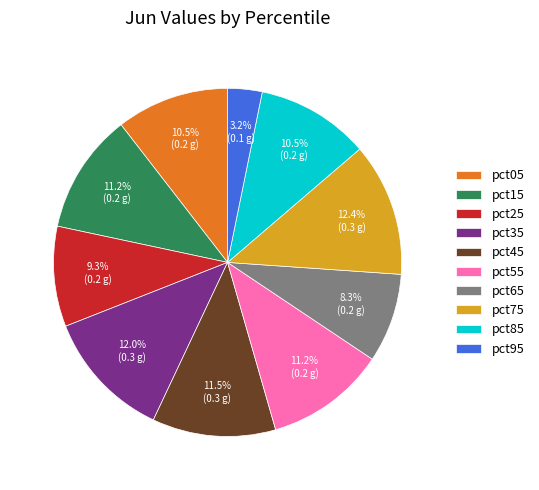

What is the smallest slice in the pie chart?

pct95